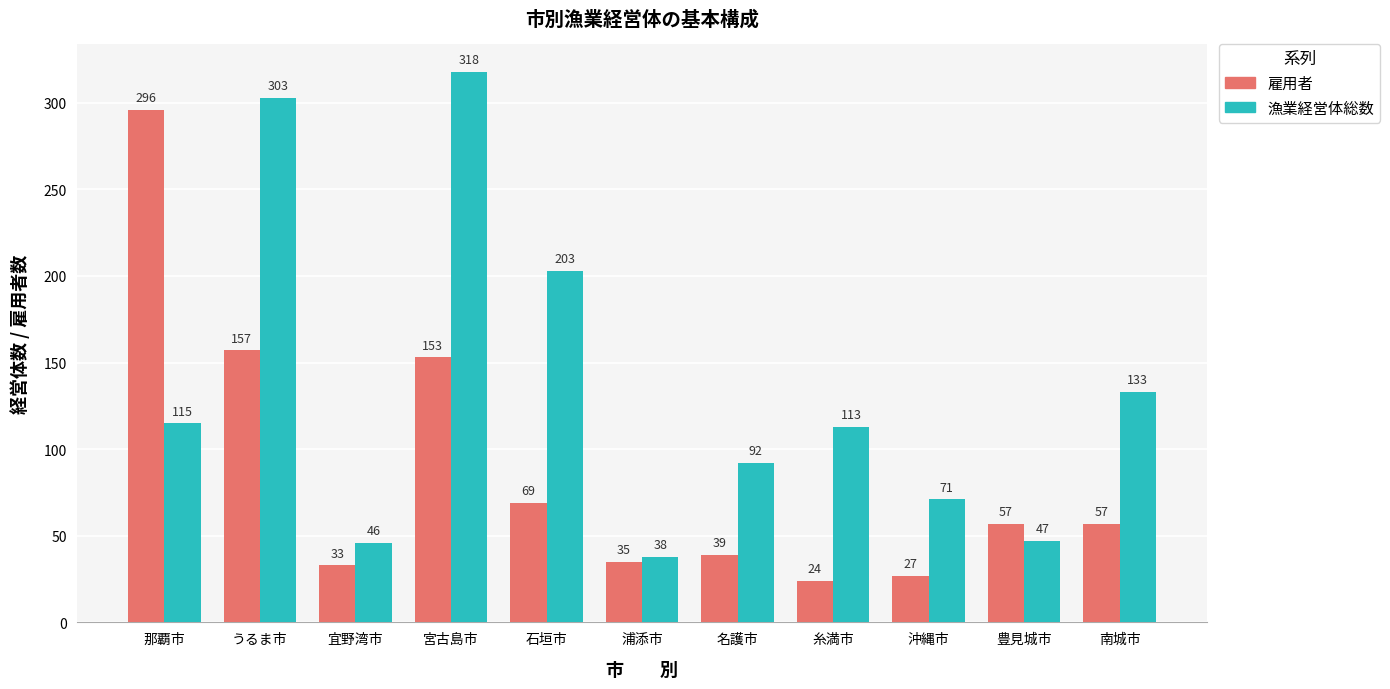

Where does the 雇用者 series first go above 57?

那覇市